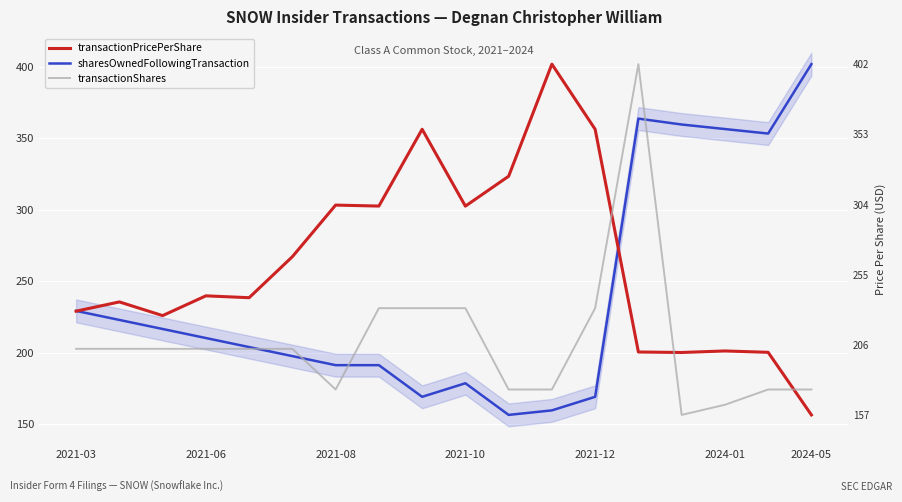

Between 2021-10 and 2024-01, which is larger?

2024-01